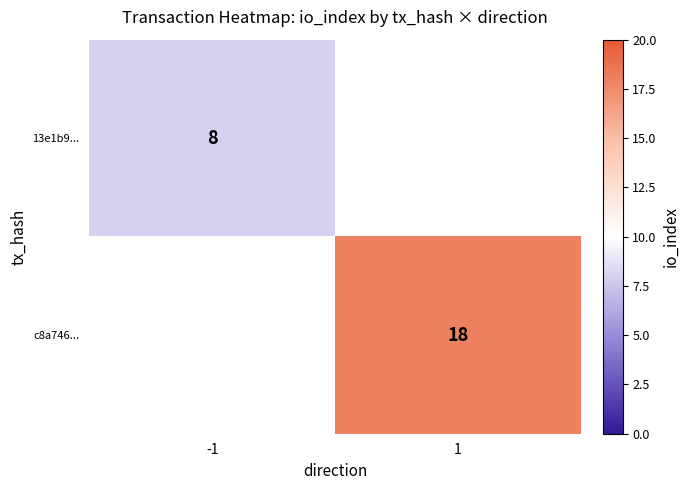

Which category has the highest value across all series?

1